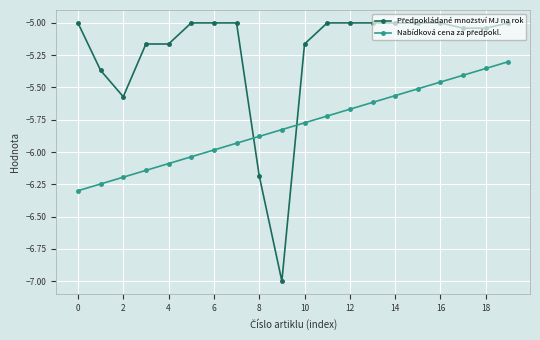

What is the minimum value shown in the chart?

-7.0